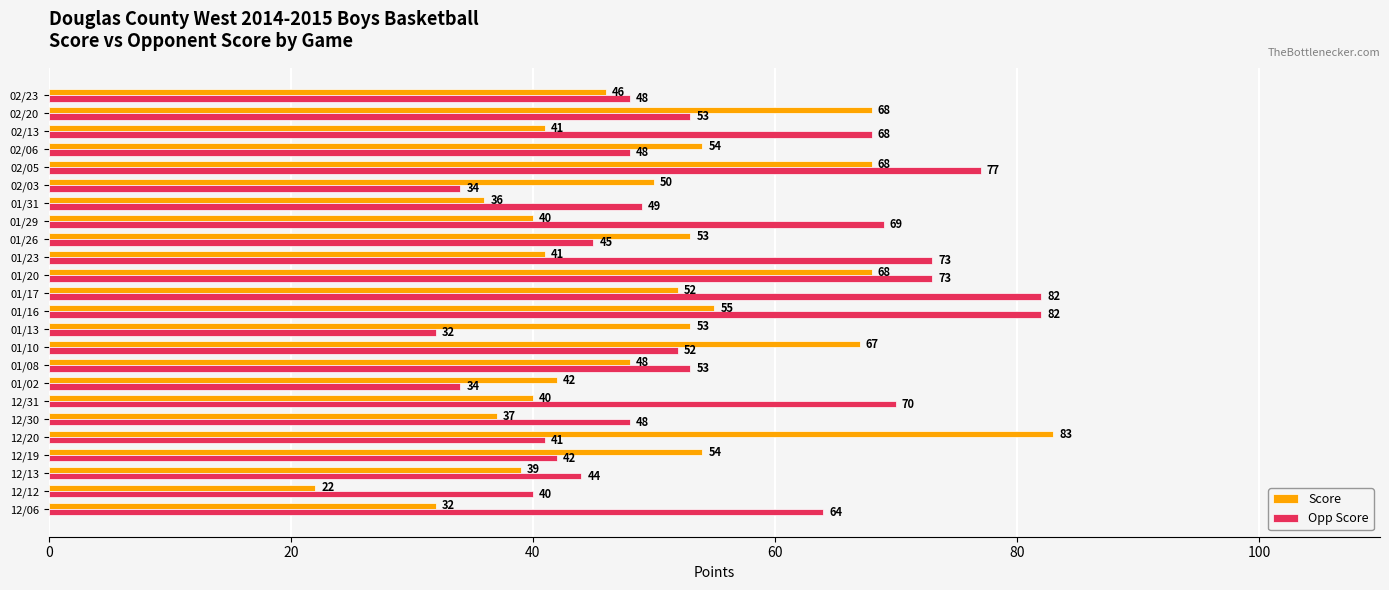

What is the smallest value displayed?

22